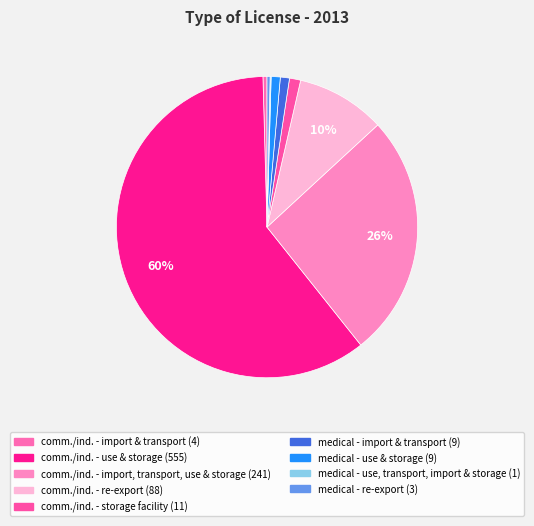

Which slice is the smallest?

medical - use, transport, import, and storage